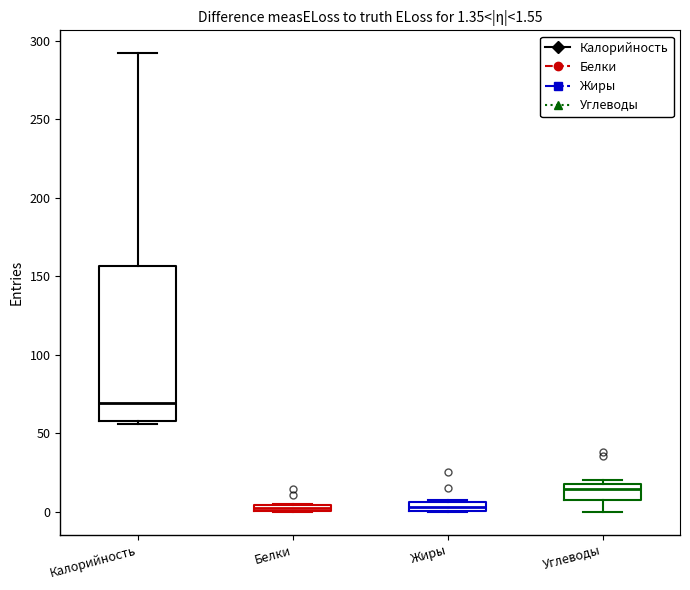

Comparing the boxes themselves (not the whiskers), which one is the tallest?

Калорийность